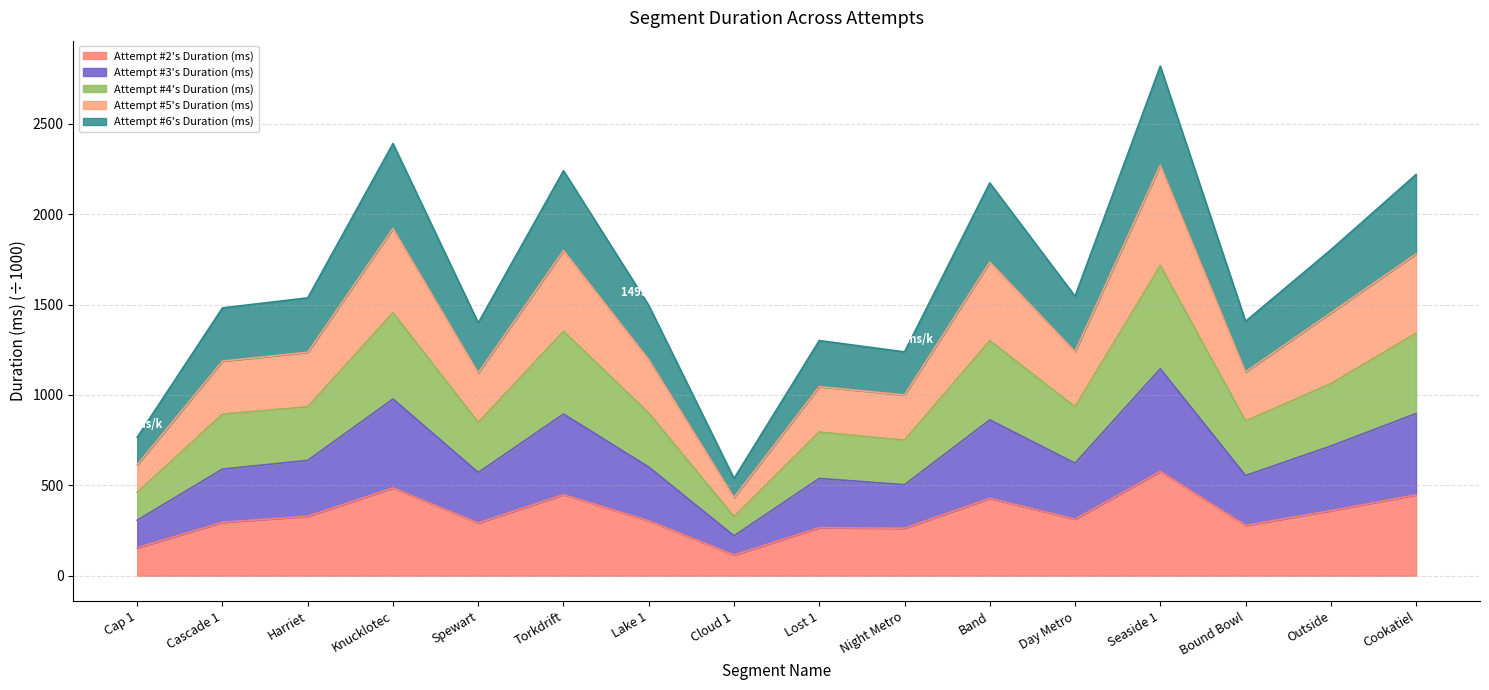

In Attempt #2's Duration (ms), how many points are higher than both neighbors (excluding endpoints)?

5